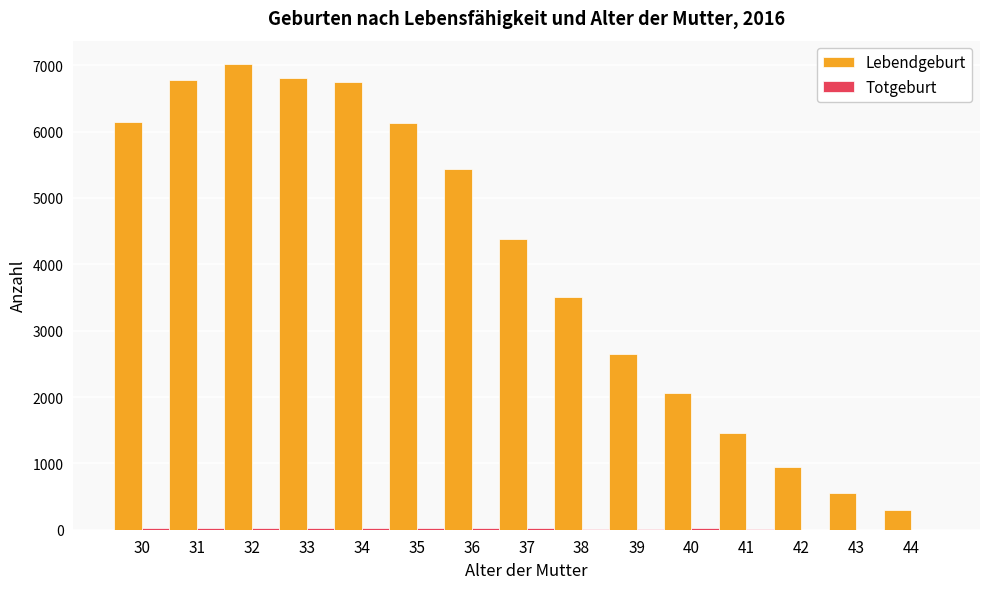

Between 34 and 43, which series saw the biggest shift?

Lebendgeburt